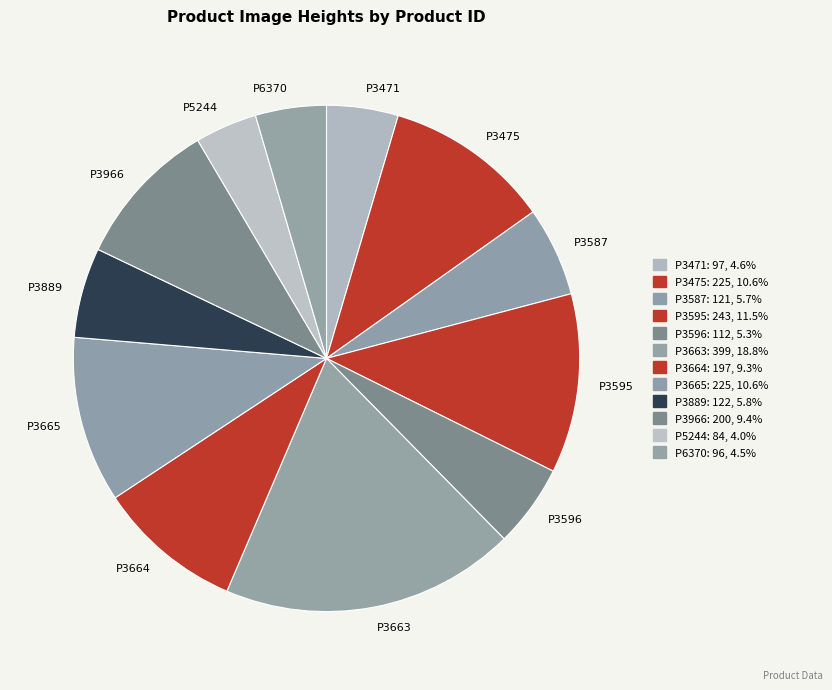

True or false: P3966 accounts for 9% of the total.

True